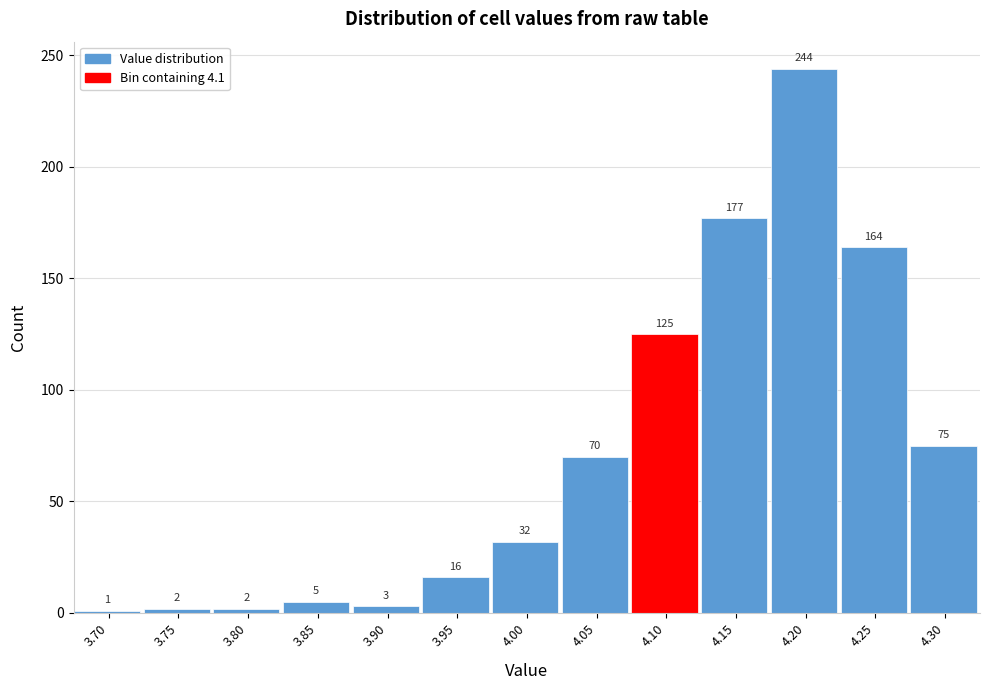

Reading left to right, transcribe all the data shown in this chart.

3.70=1	3.75=2	3.80=2	3.85=5	3.90=3	3.95=16	4.00=32	4.05=70	4.10=125	4.15=177	4.20=244	4.25=164	4.30=75